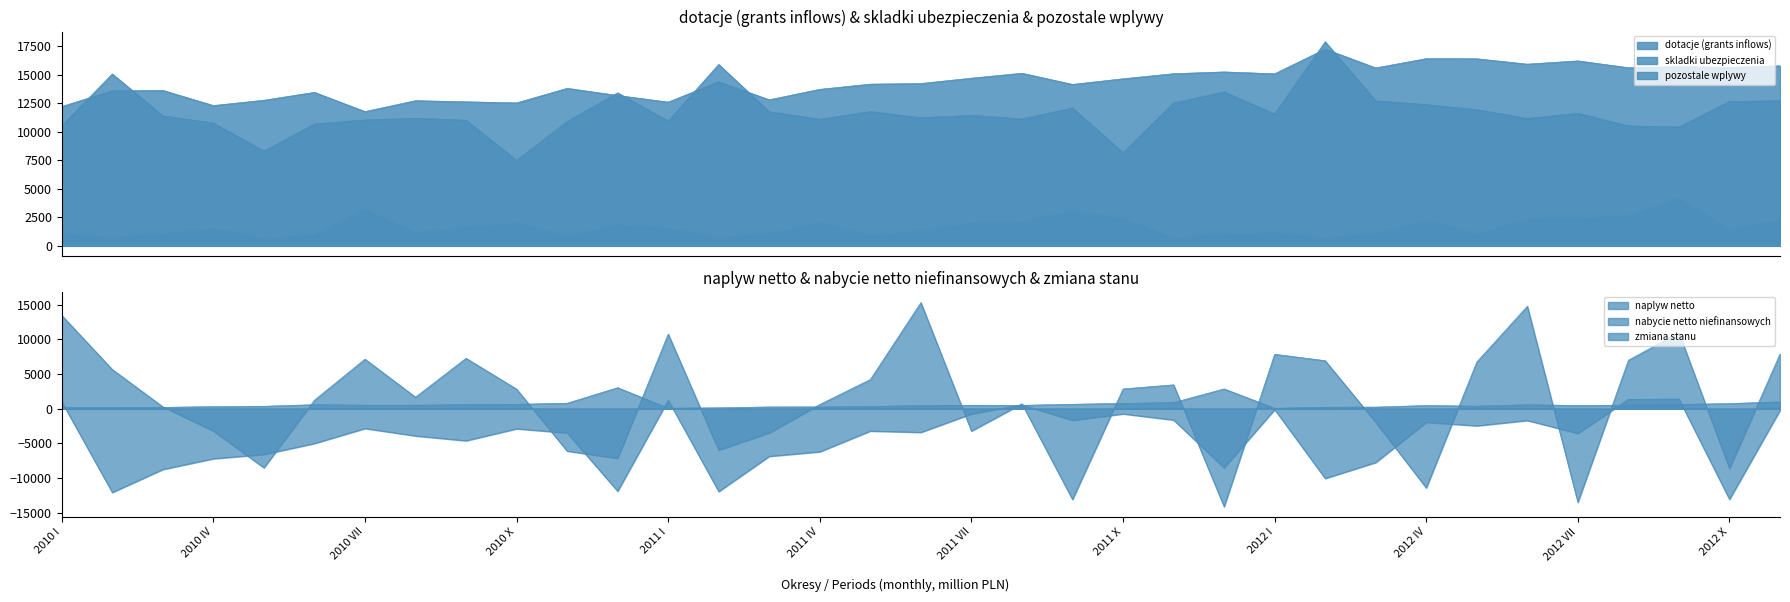

Where is pozostale wplywy nearest to the value 2395?

2011 X